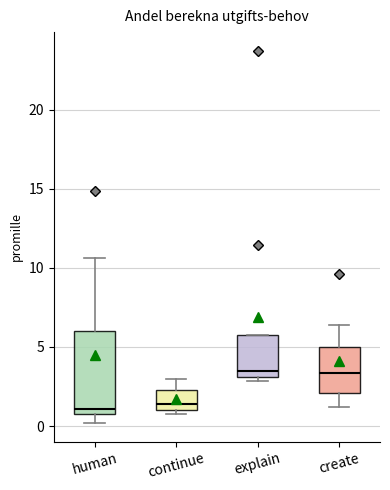

Reading left to right, transcribe this box plot: for each box, give where its median line is, the range the box spans, and where its two whiskers end, as read against the y-axis. The values are not printed on the chart, so give them approximately, as read against the axis.

human: median 1.0 (just above the box's lower edge), box 1.0 to 6.0, whiskers 0.0 to 10.5
continue: median 1.5, box 1.0 to 2.5, whiskers 1.0 (just below the box's lower edge) to 3.0
explain: median 3.5, box 3.0 to 5.5, whiskers 3.0 (just below the box's lower edge) to 5.5
create: median 3.5, box 2.0 to 5.0, whiskers 1.0 to 6.5